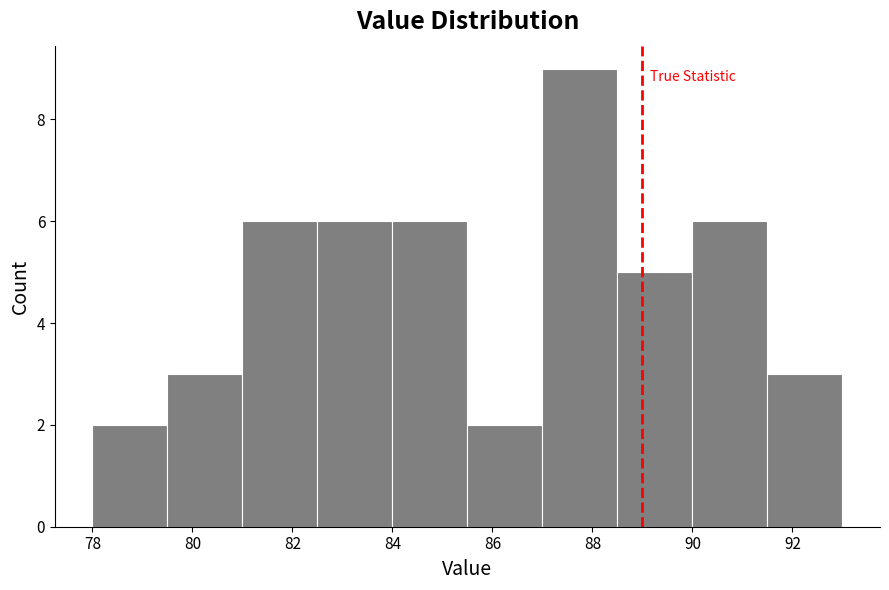

Reading left to right, transcribe this chart: for each bar, give the range it covers on the x-axis and its height. Neither the bar edges nor the heights are printed on the chart, so give them approximately, as read against the axes.

78.0 to 79.5: 2
79.5 to 81.0: 3
81.0 to 82.5: 6
82.5 to 84.0: 6
84.0 to 85.5: 6
85.5 to 87.0: 2
87.0 to 88.5: 9
88.5 to 90.0: 5
90.0 to 91.5: 6
91.5 to 93.0: 3